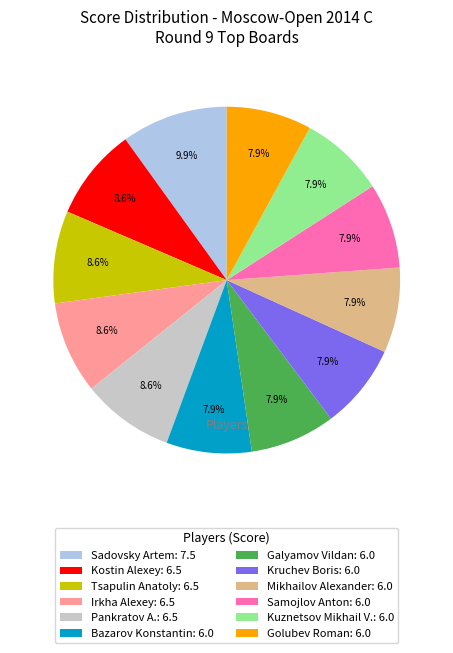

To the nearest percent, what percentage of the pie is Tsapulin Anatoly?

9%